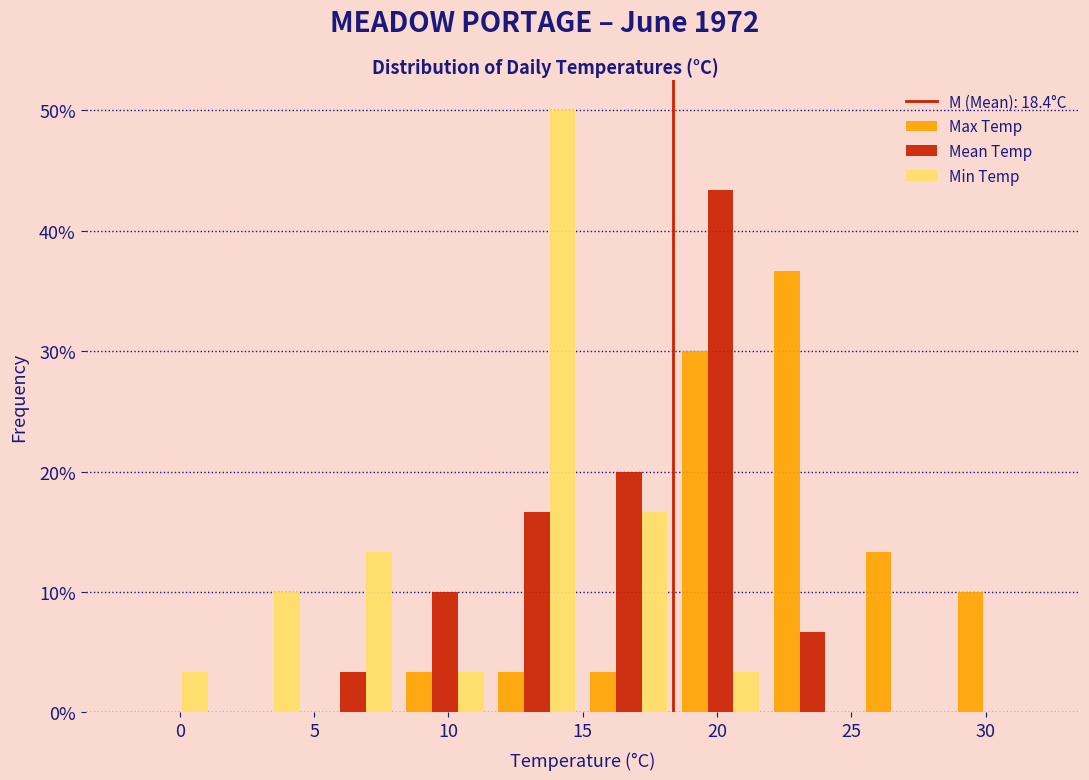

What is the height of the Mean Temp bar covering 15.0 to 18.5 on the x-axis? Neither the bar edges nor the heights are printed on the chart, so give them approximately, as read against the axes.

20